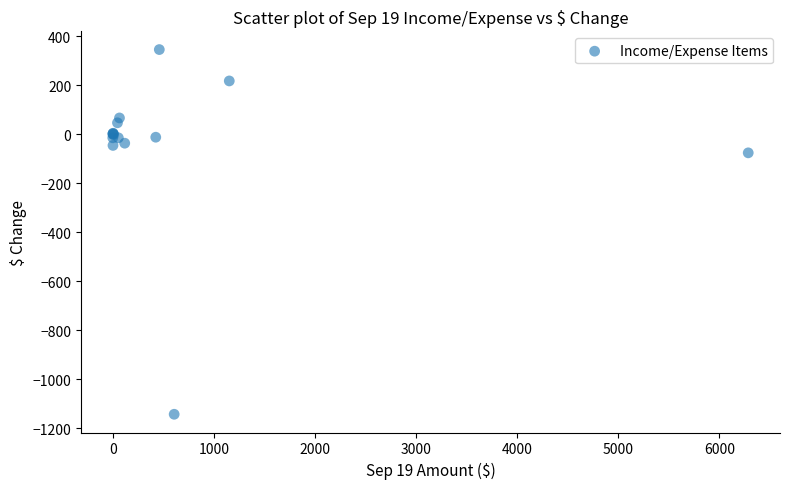

What Y value in the scatter plot is closest to -399?

-76.4